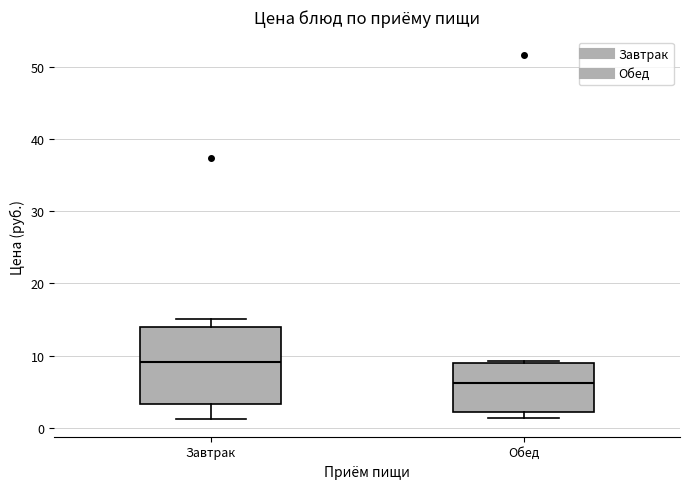

Which box is the tallest, from its lower edge to its upper edge?

Завтрак